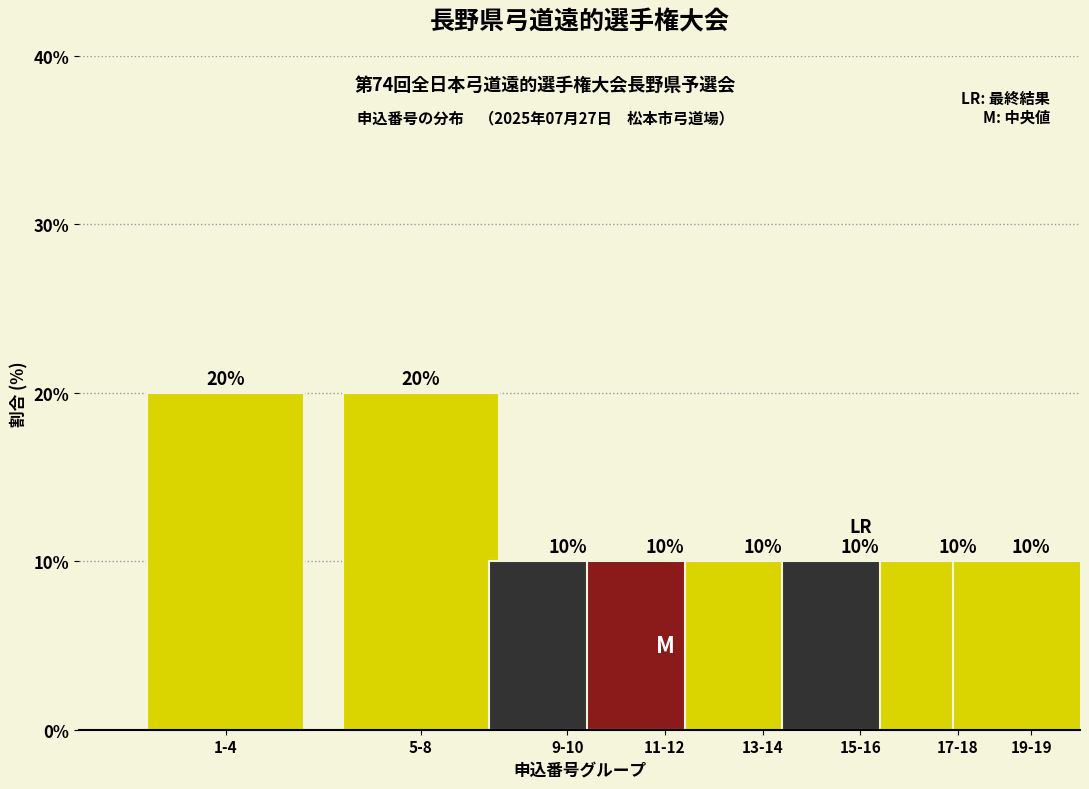

Reading left to right, what are all the values shown in this chart?

1-4=20	5-8=20	9-10=10	11-12=10	13-14=10	15-16=10	17-18=10	19-19=10